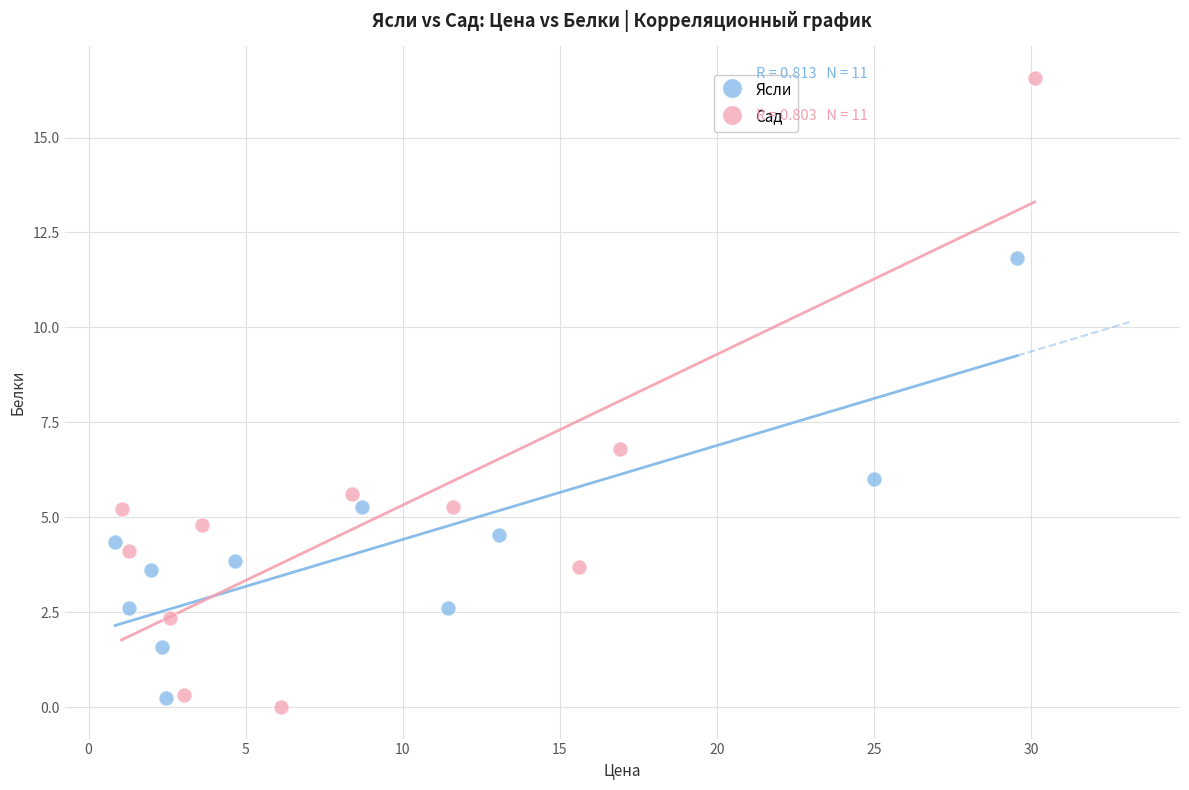

Which series contains the lowest Y value?

Сад